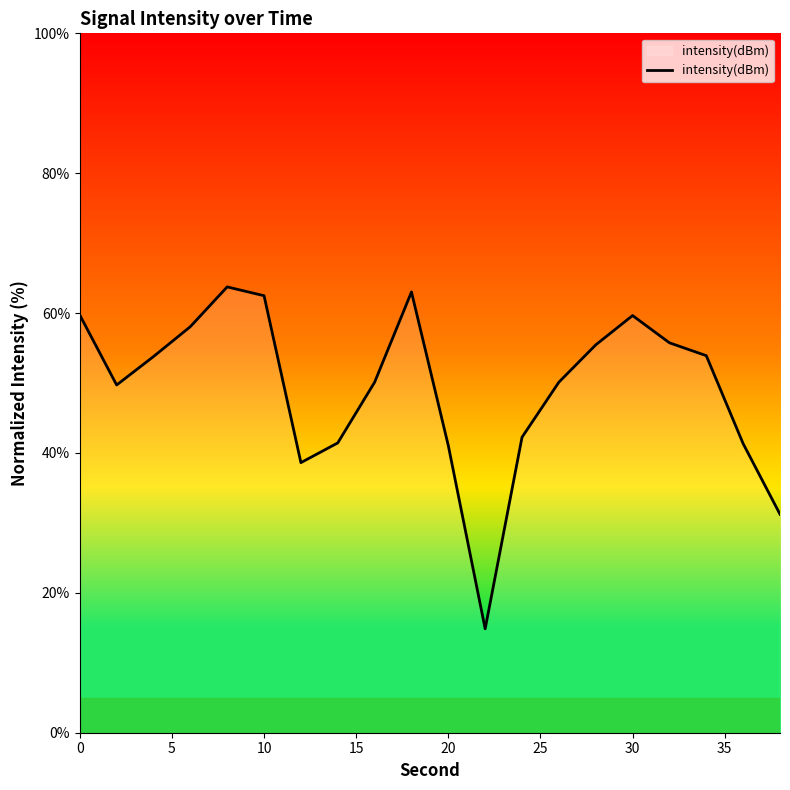

What is the difference between the maximum and minimum values?

48.9